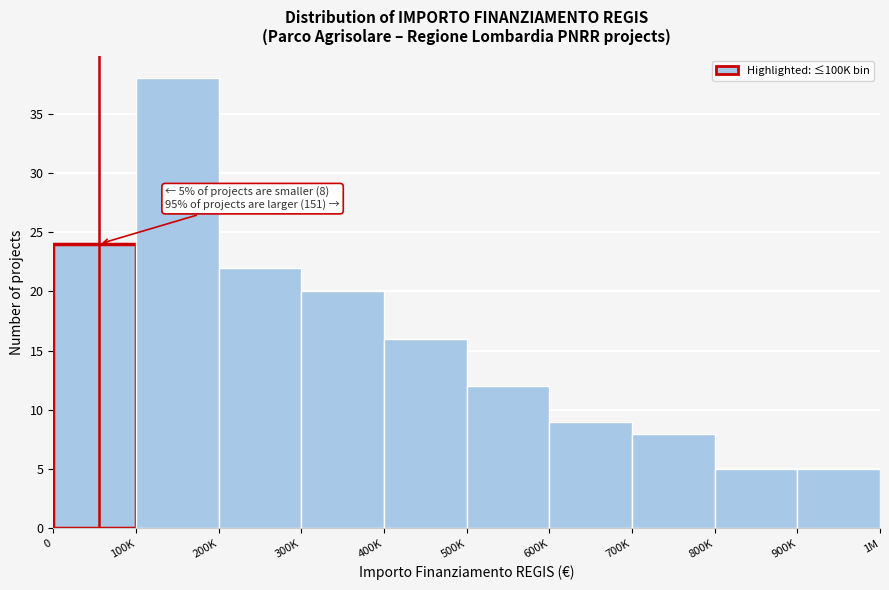

Reading left to right, what are all the values shown in this chart?

0=24	100K=38	200K=22	300K=20	400K=16	500K=12	600K=9	700K=8	800K=5	900K=5